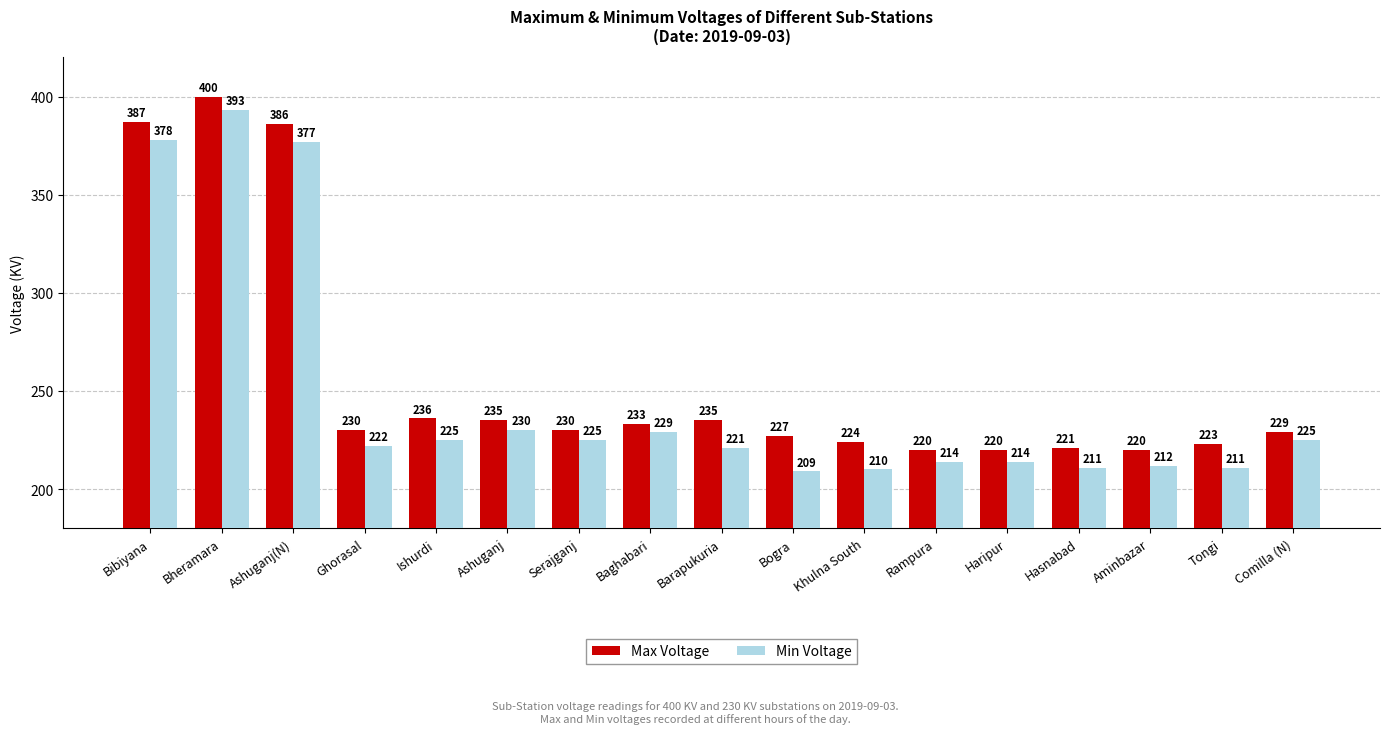

Which series has the widest spread of values?

Min Voltage